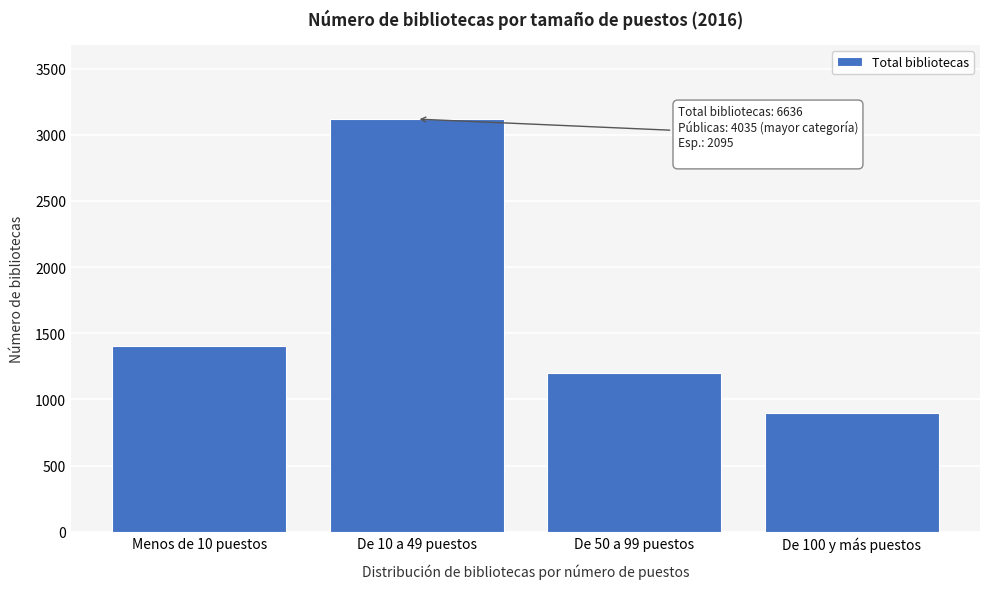

Reading left to right, transcribe all the data shown in this chart.

1400	3118	1198	896